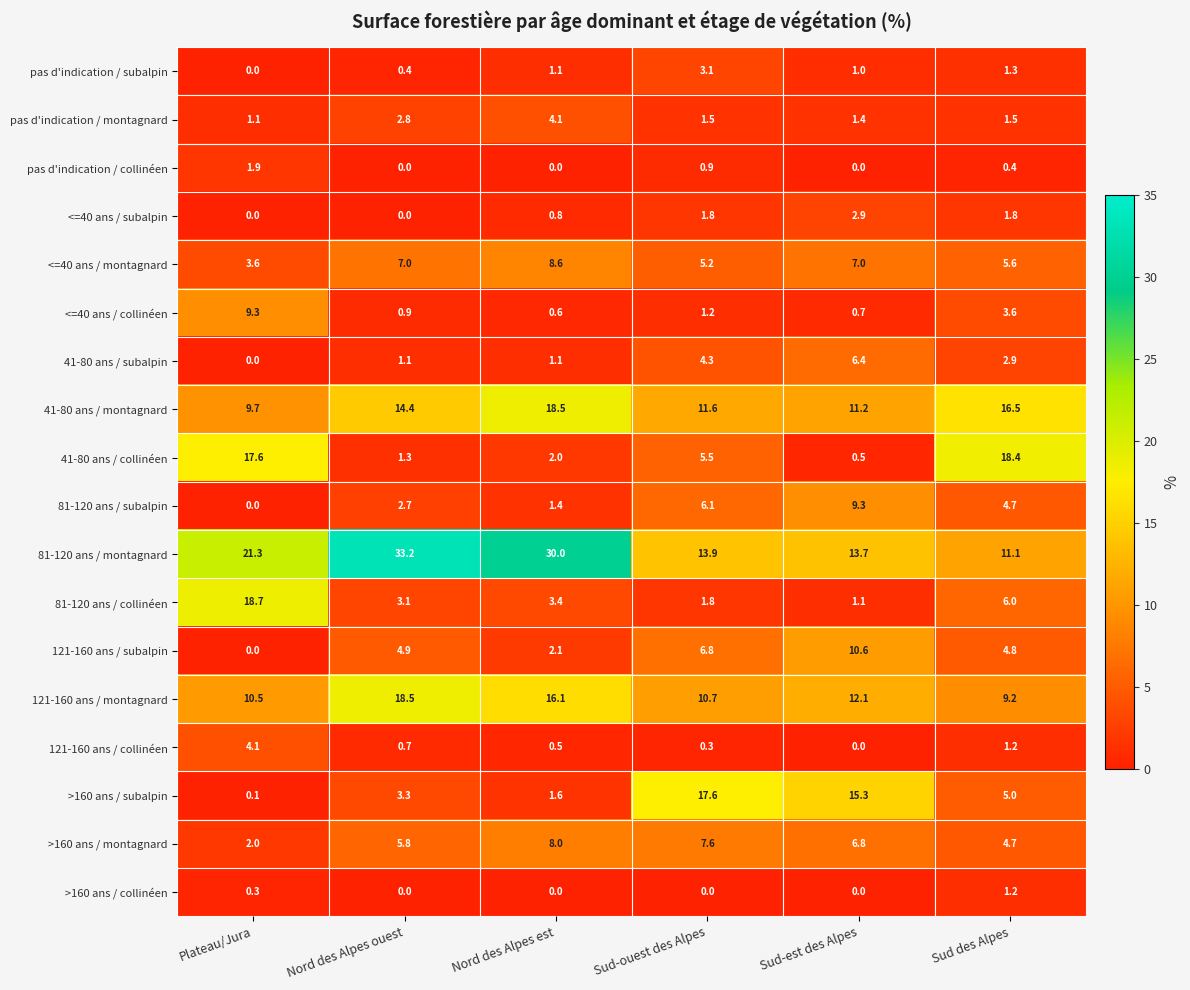

List the labels in order of pas d'indication / subalpin value, smallest first.

Plateau/Jura, Nord des Alpes ouest, Sud-est des Alpes, Nord des Alpes est, Sud des Alpes, Sud-ouest des Alpes